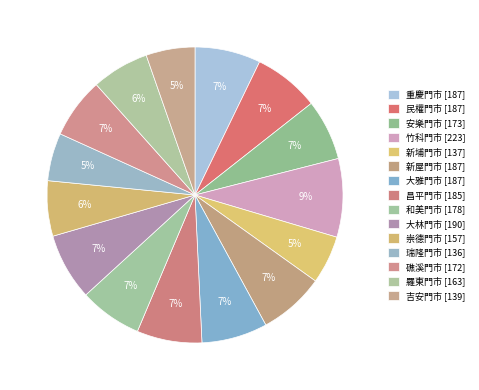

What is the largest slice in the pie chart?

竹科門市